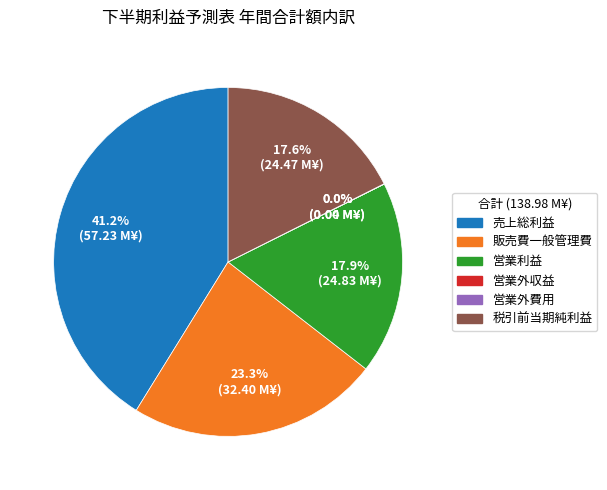

What is the largest slice in the pie chart?

売上総利益